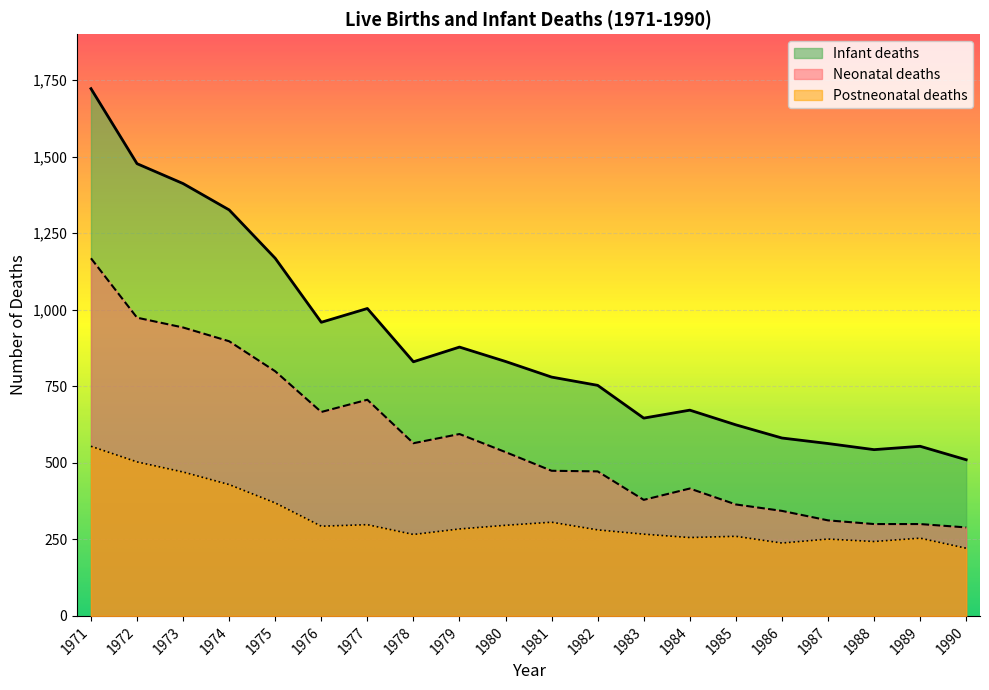

At which category does Neonatal deaths reach its first local peak?

1977